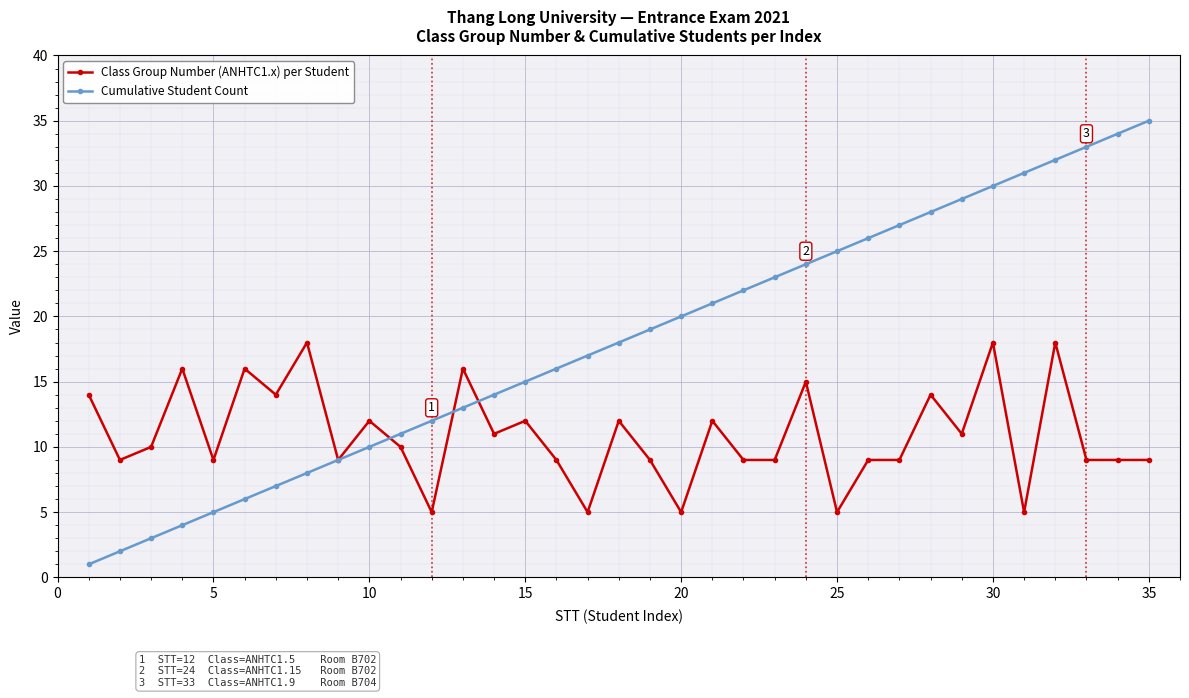

What are all the series names shown in the legend?

Class Group Number (ANHTC1.x) per Student, Cumulative Student Count